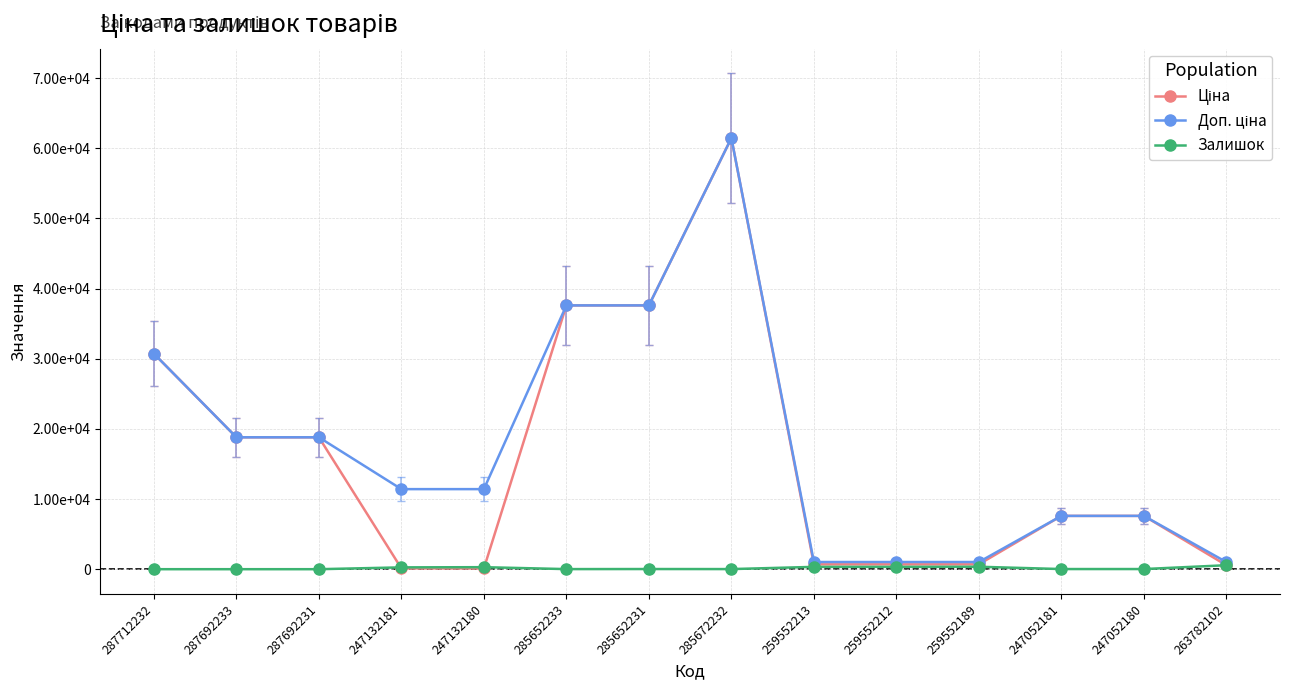

At which label does Доп. ціна first exceed 11410?

287712232